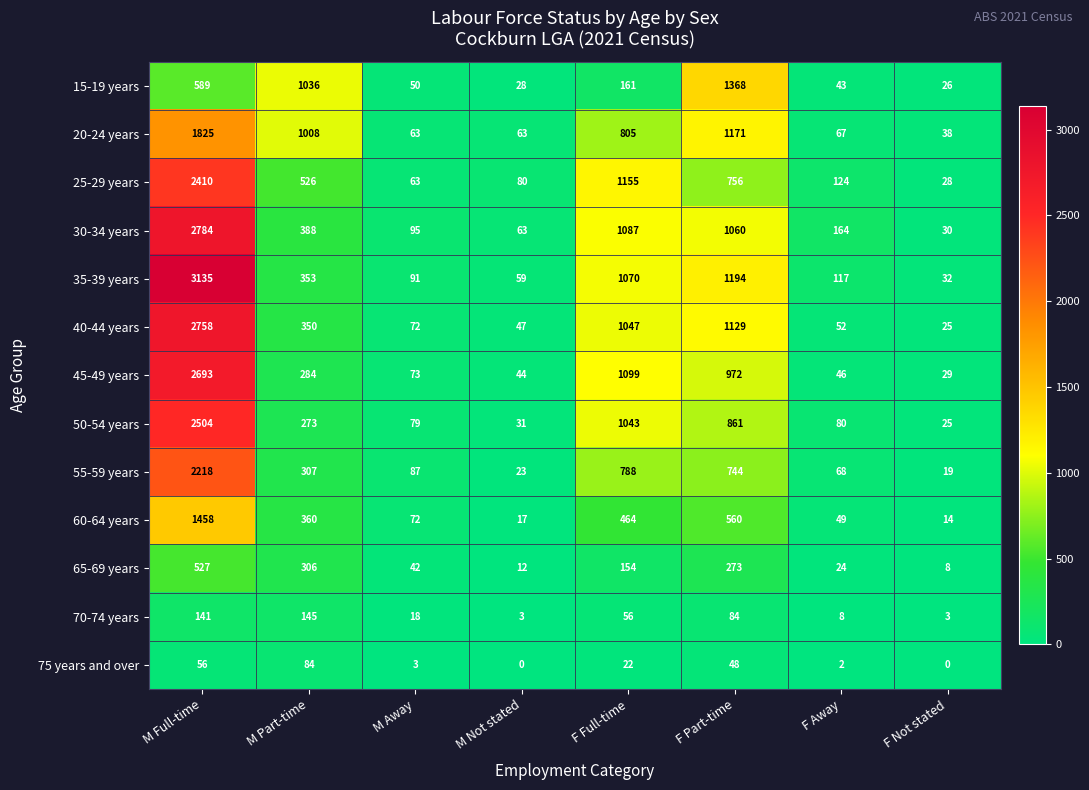

Which series has the largest range (max minus min)?

35-39 years